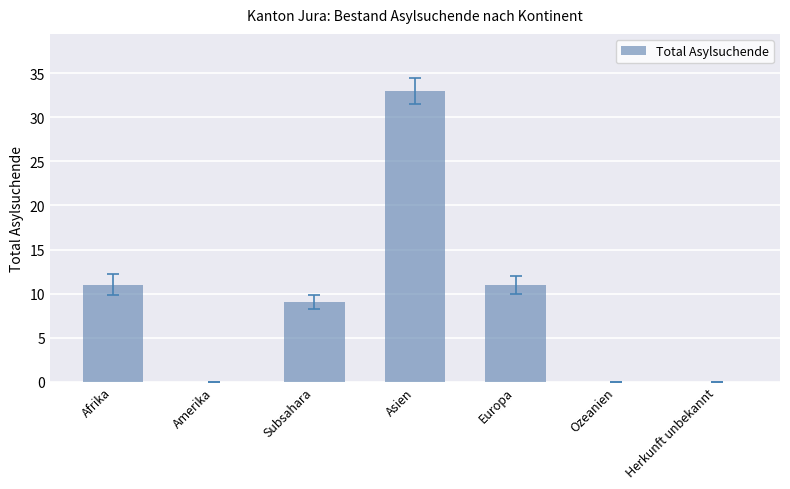

Are the bars grouped side by side (vs. stacked)?

No